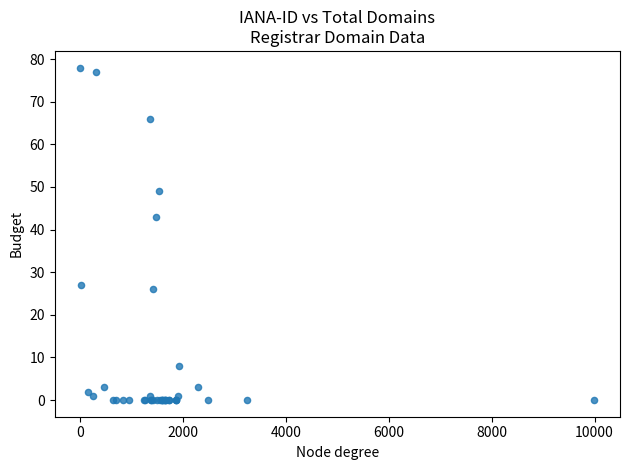

What Y value in the scatter plot is closest to 39?

43